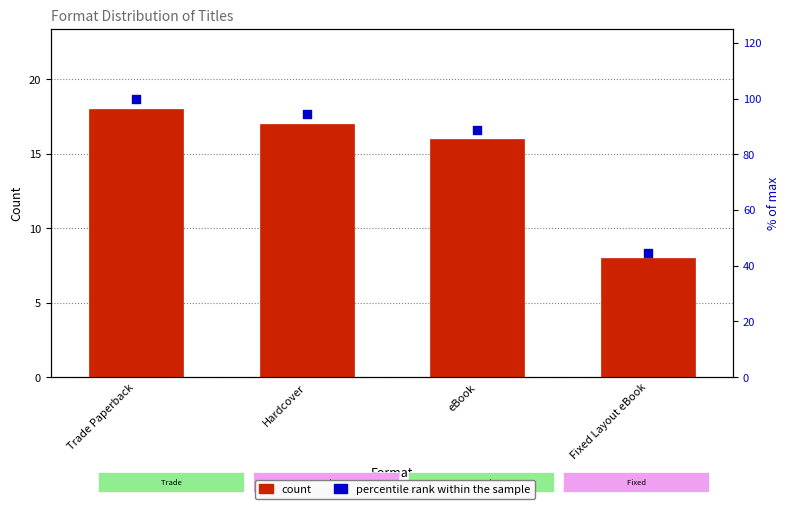

What are all the series names shown in the legend?

count, percentile rank within the sample